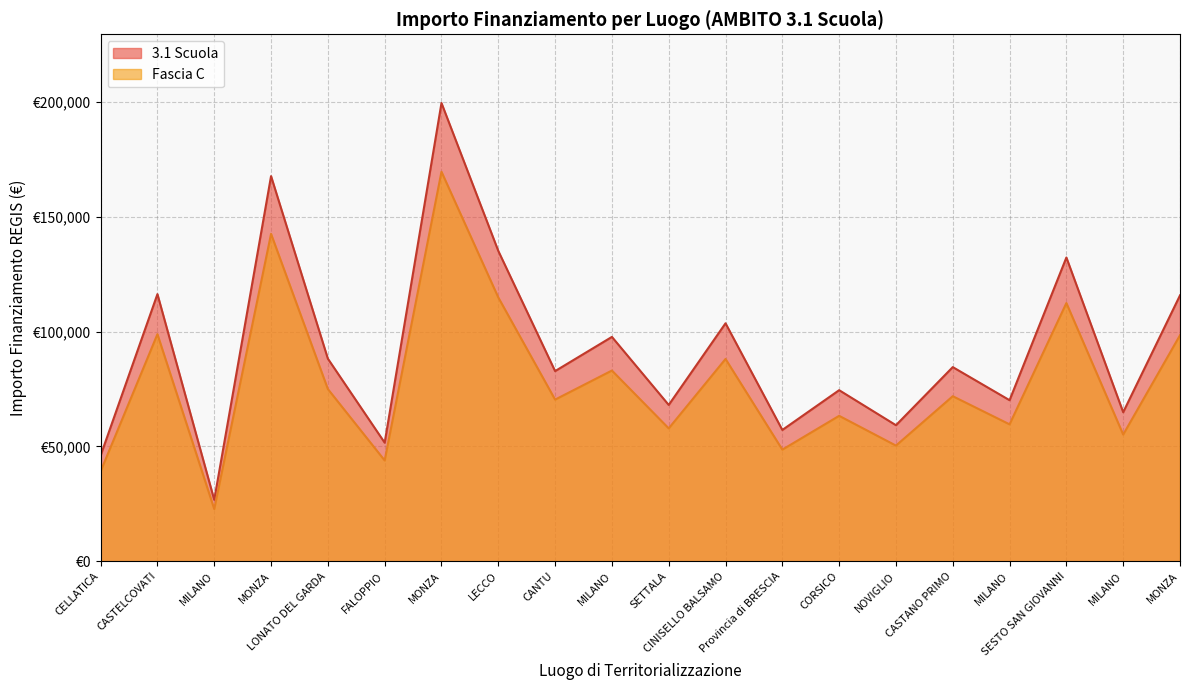

Which series has the largest total across all categories?

3.1 Scuola